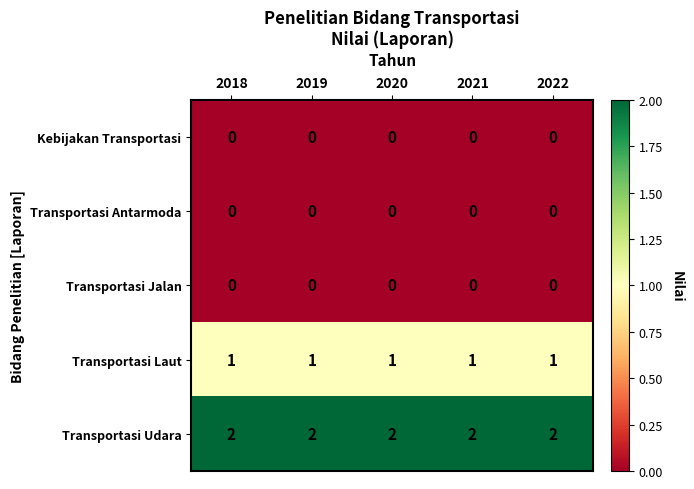

At how many categories does at least one series exceed 0?

5